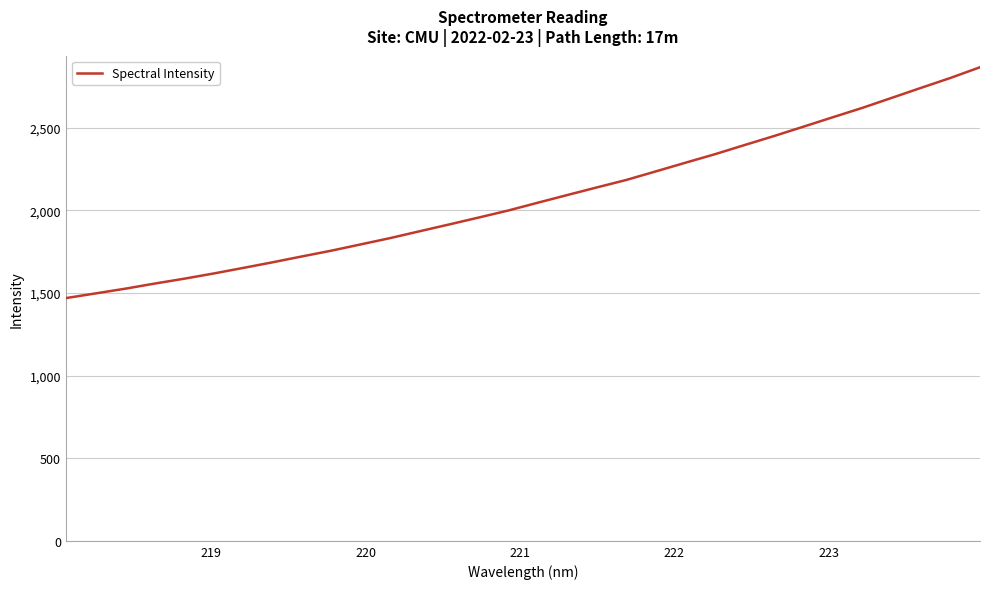

What is the sum of all values?

66390.2